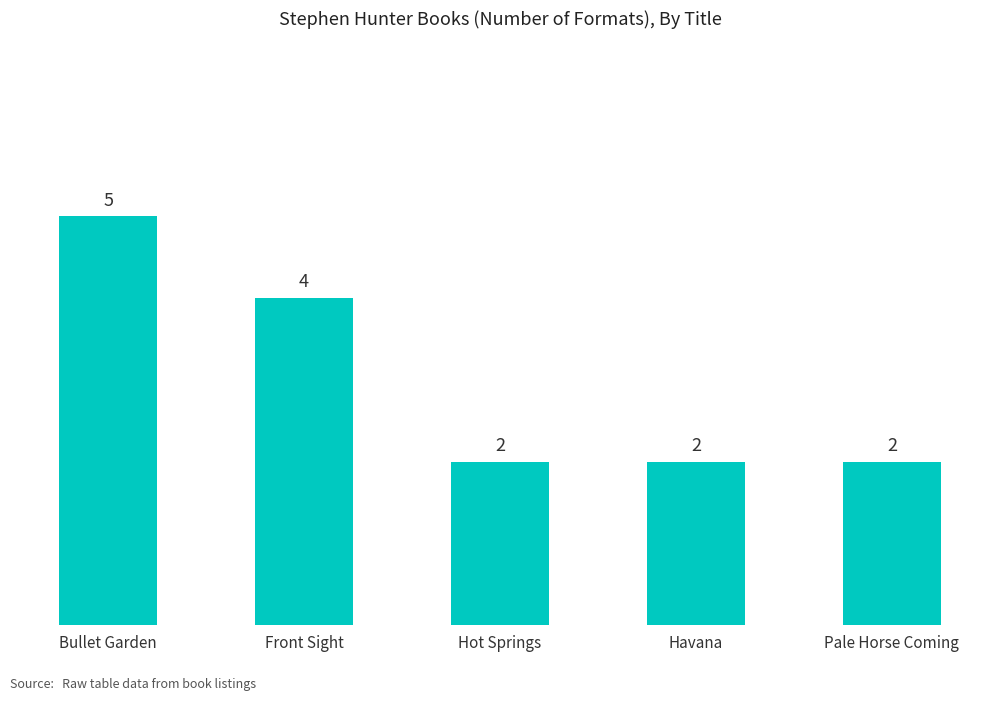

Reading left to right, extract all data points from this chart.

5	4	2	2	2